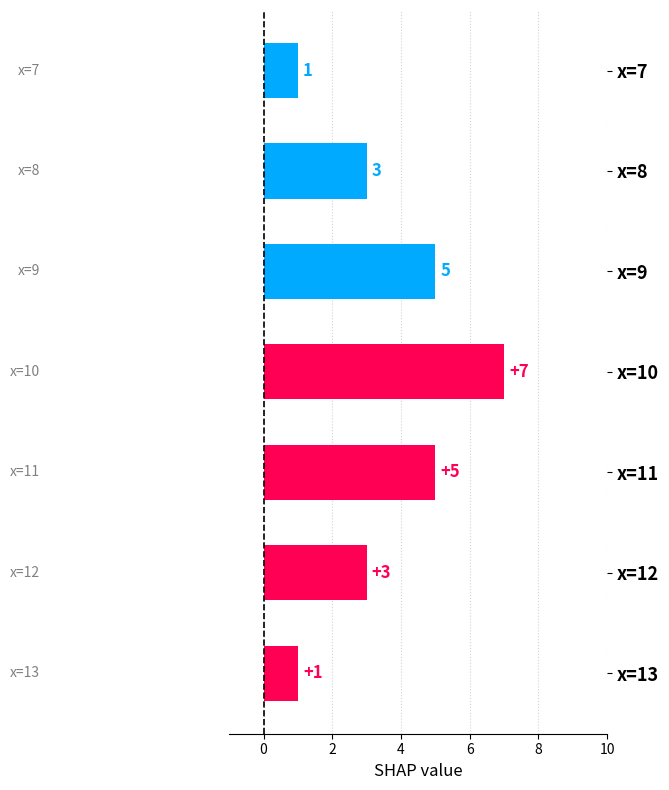

Count the values in the range 1 to 5.

6